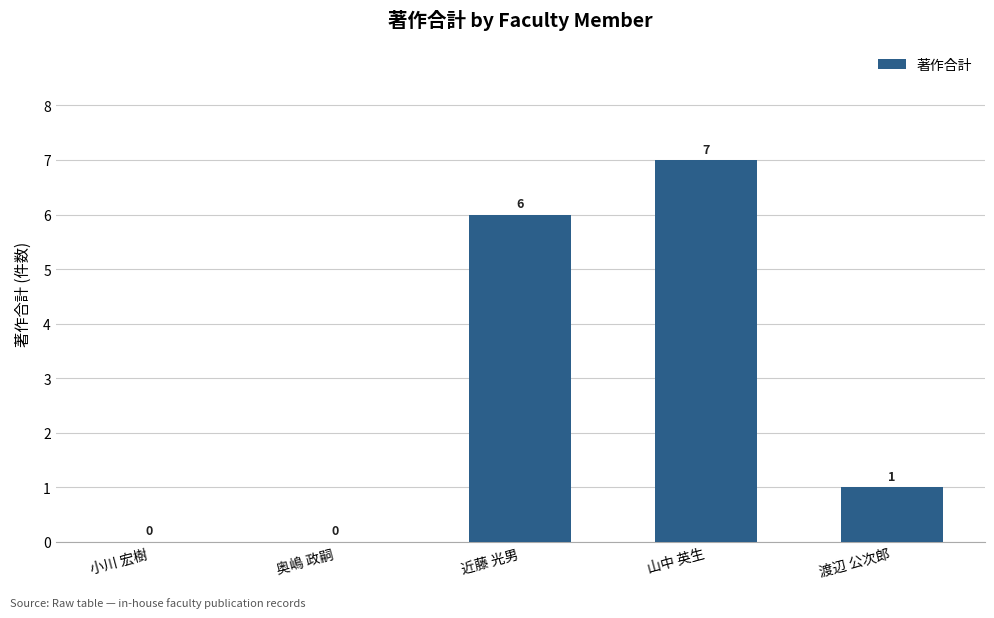

What is the difference between the values at 小川 宏樹 and 近藤 光男?

6